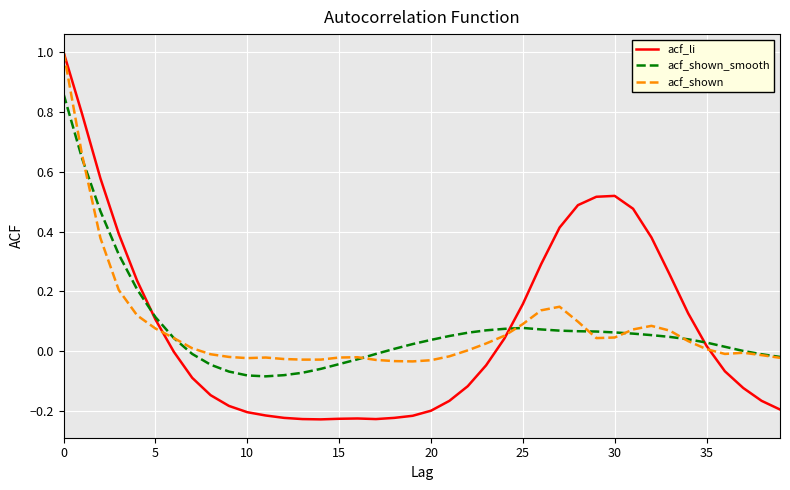

What is the greatest value displayed?

1.0